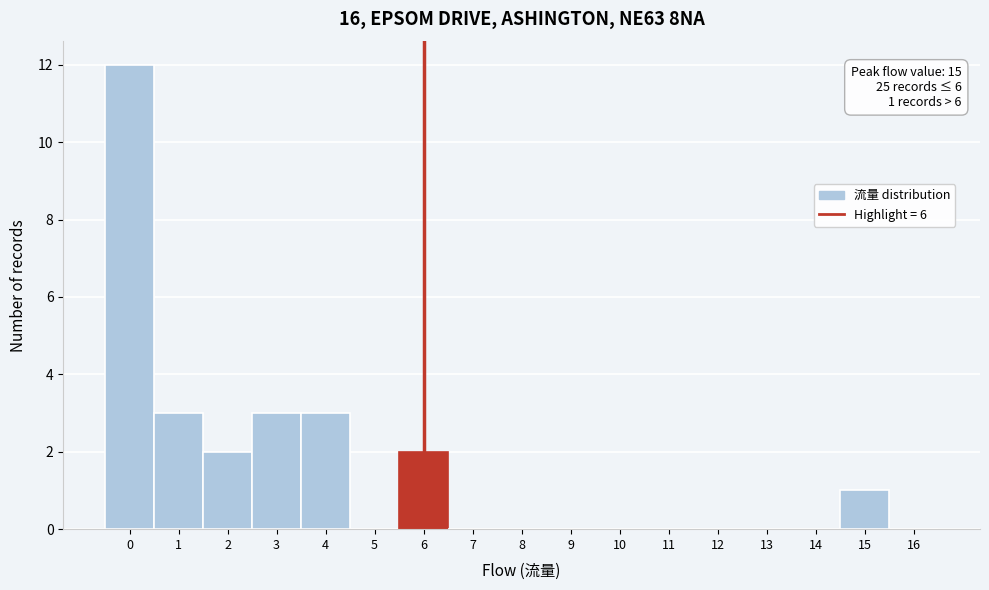

Reading right to left, extract all data points from this chart.

16=0	15=1	14=0	13=0	12=0	11=0	10=0	9=0	8=0	7=0	6=2	5=0	4=3	3=3	2=2	1=3	0=12